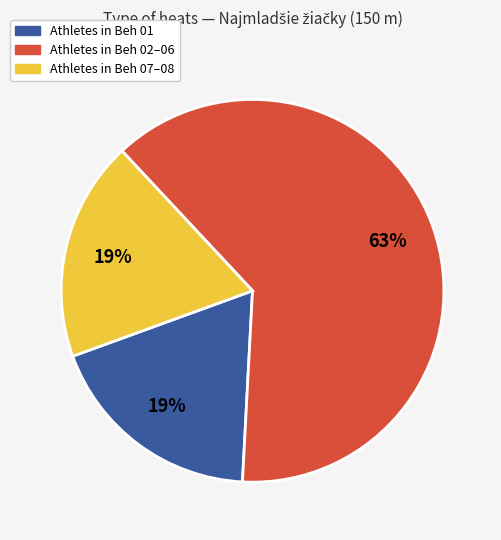

Is there any slice that represents more than half of the pie?

Yes